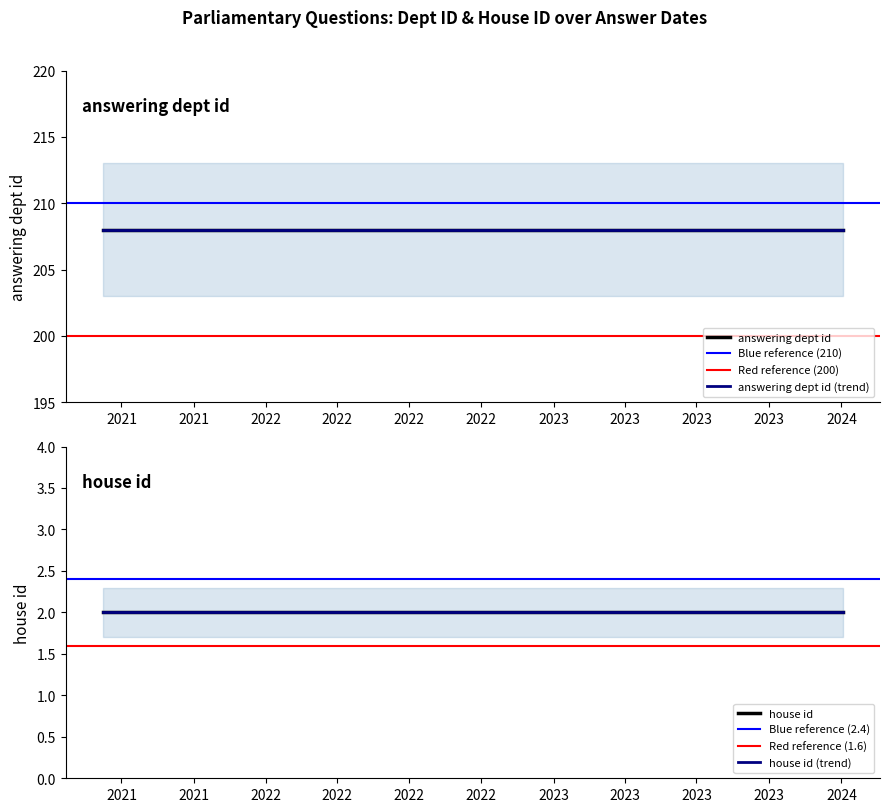

What is the lowest value of the house id series?

2